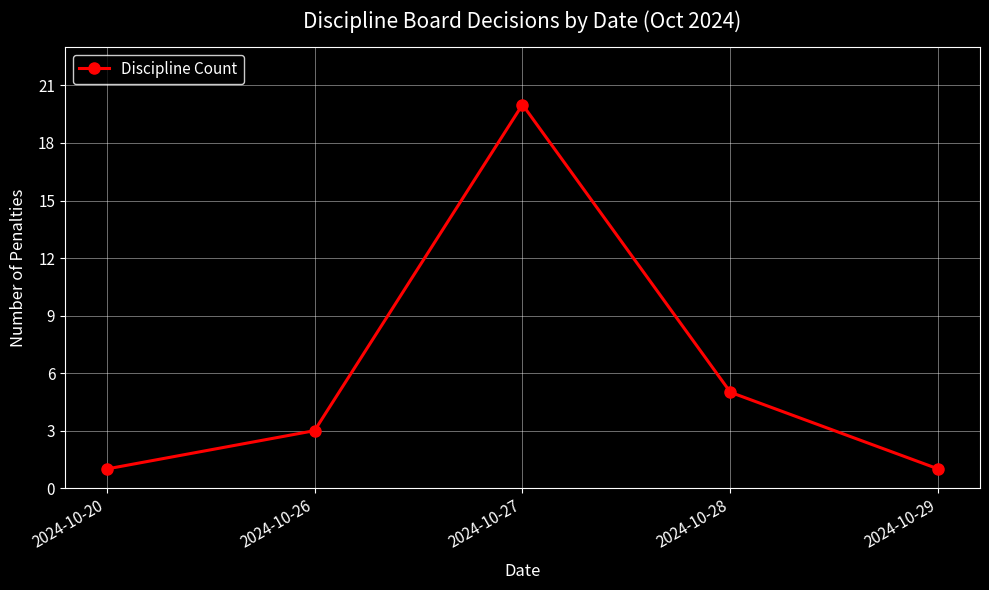

Between 2024-10-20 and 2024-10-27, which is larger?

2024-10-27